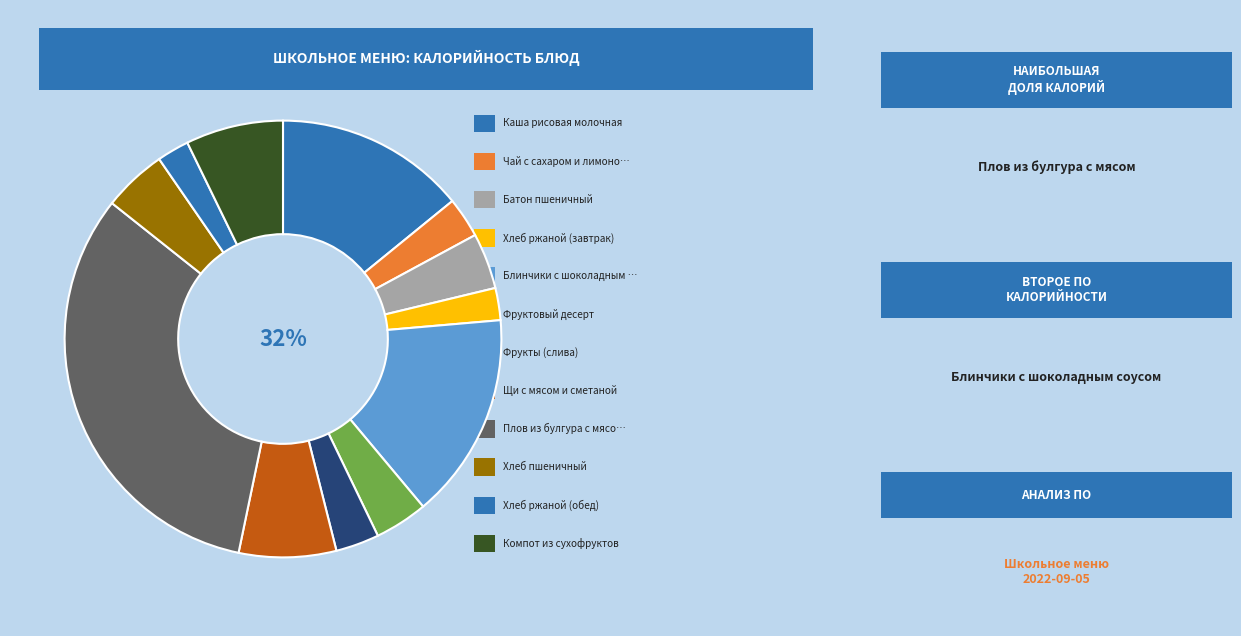

What percentage is the Каша рисовая молочная slice, to the nearest percent?

14%